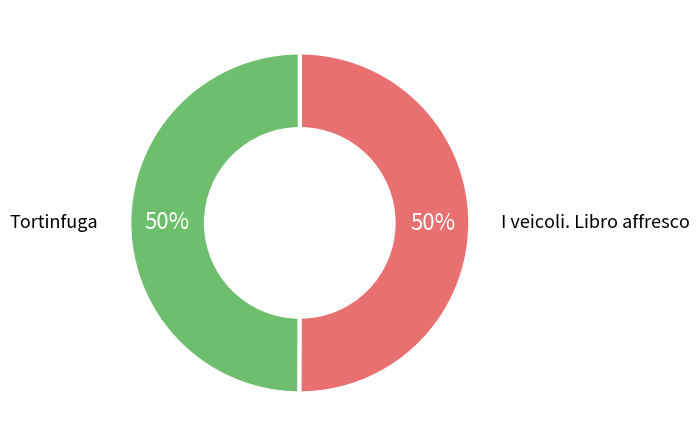

What is the ratio of the value at Tortinfuga to the value at I veicoli. Libro affresco?

1.0